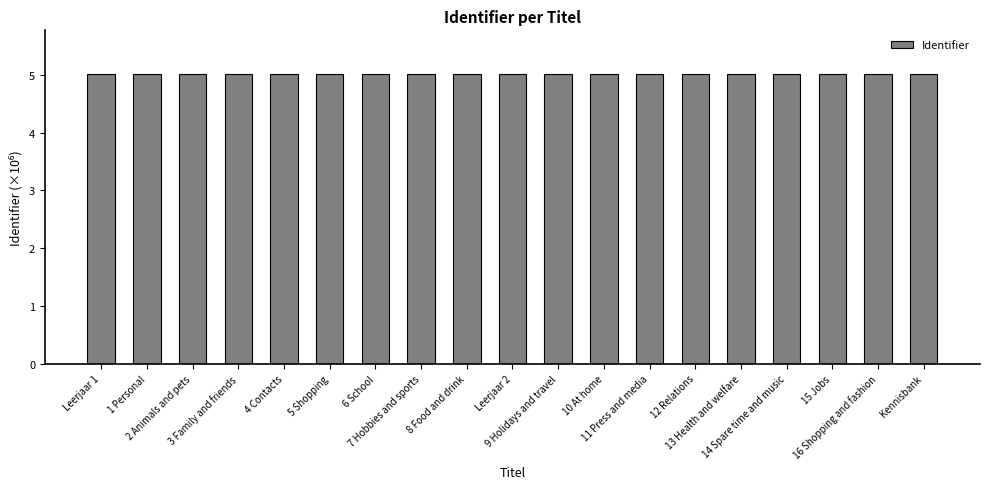

What position from the left is Leerjaar 1?

1